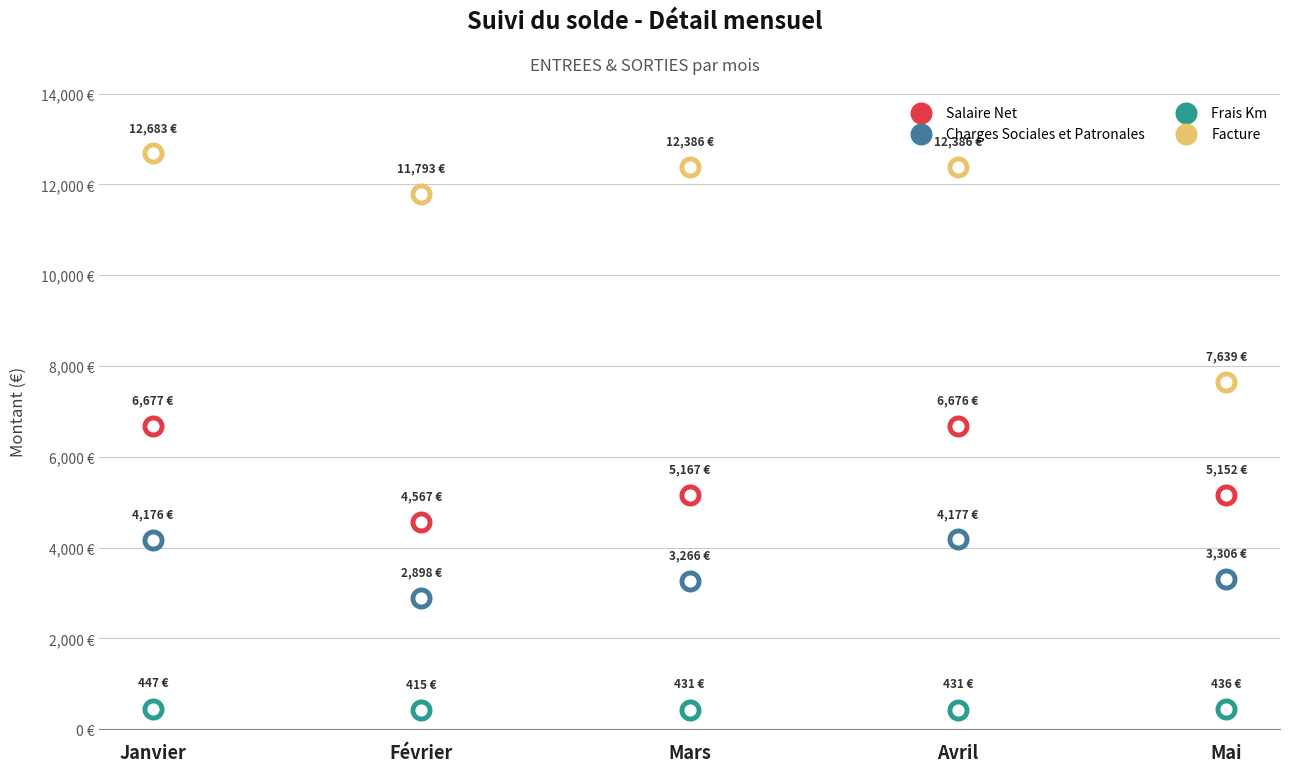

At which category is the sum across all series the highest?

Janvier